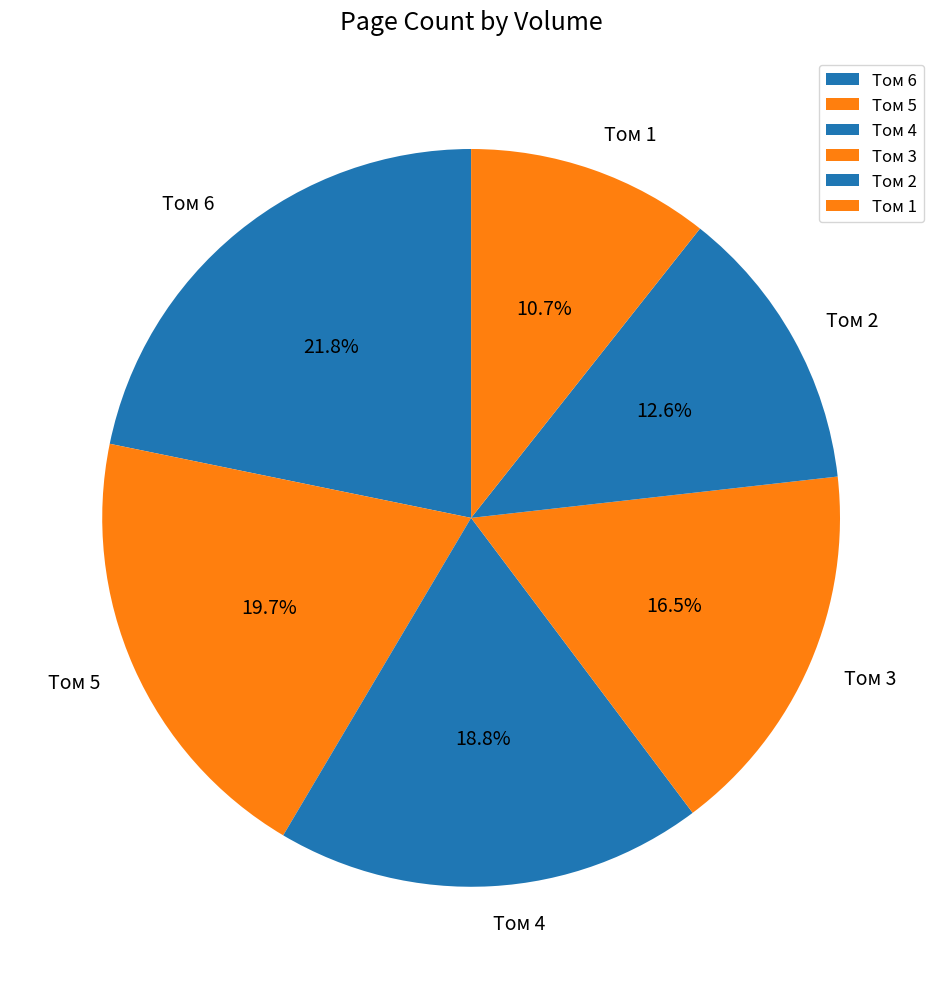

Do Том 4 and Том 2 together represent more than half of the pie?

No